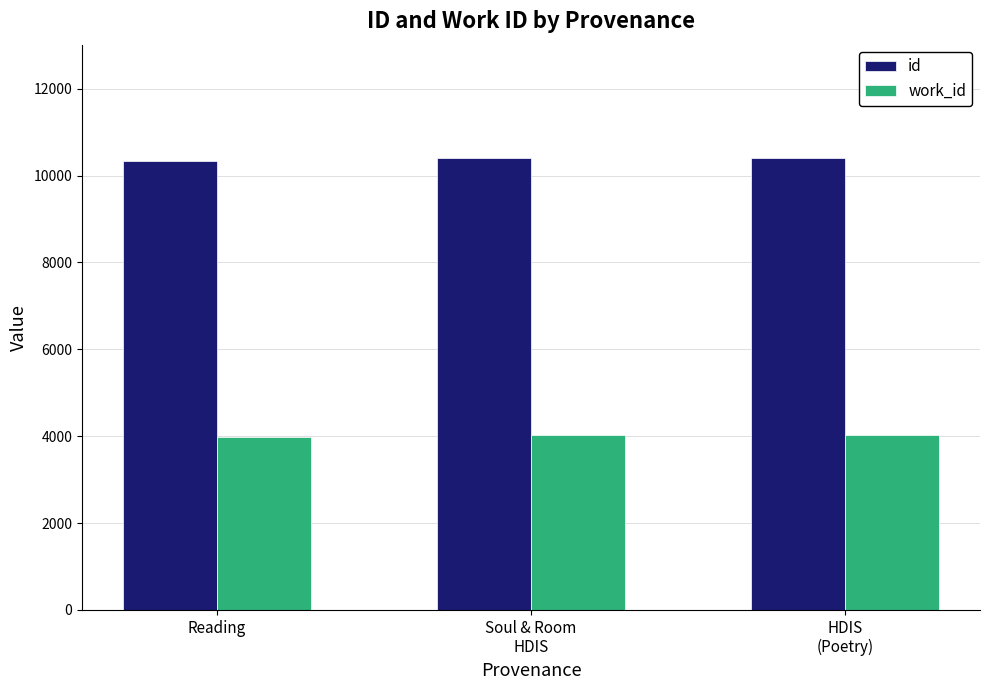

What is the smallest value displayed?

3980